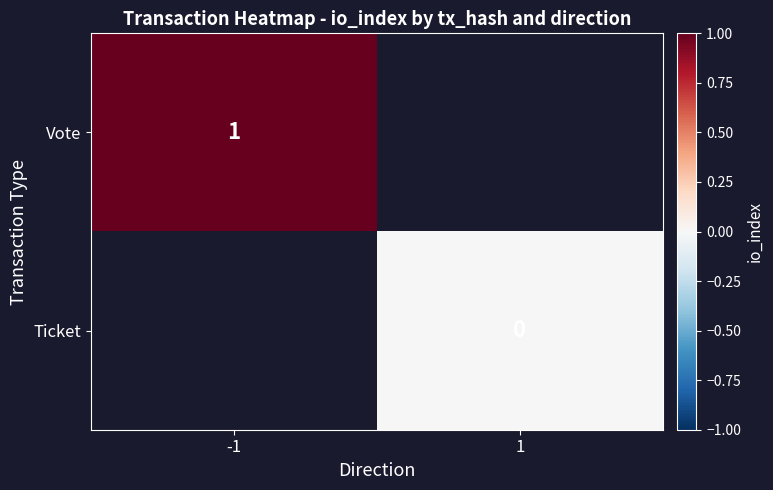

The value of Vote at -1 is 1. True or false?

True